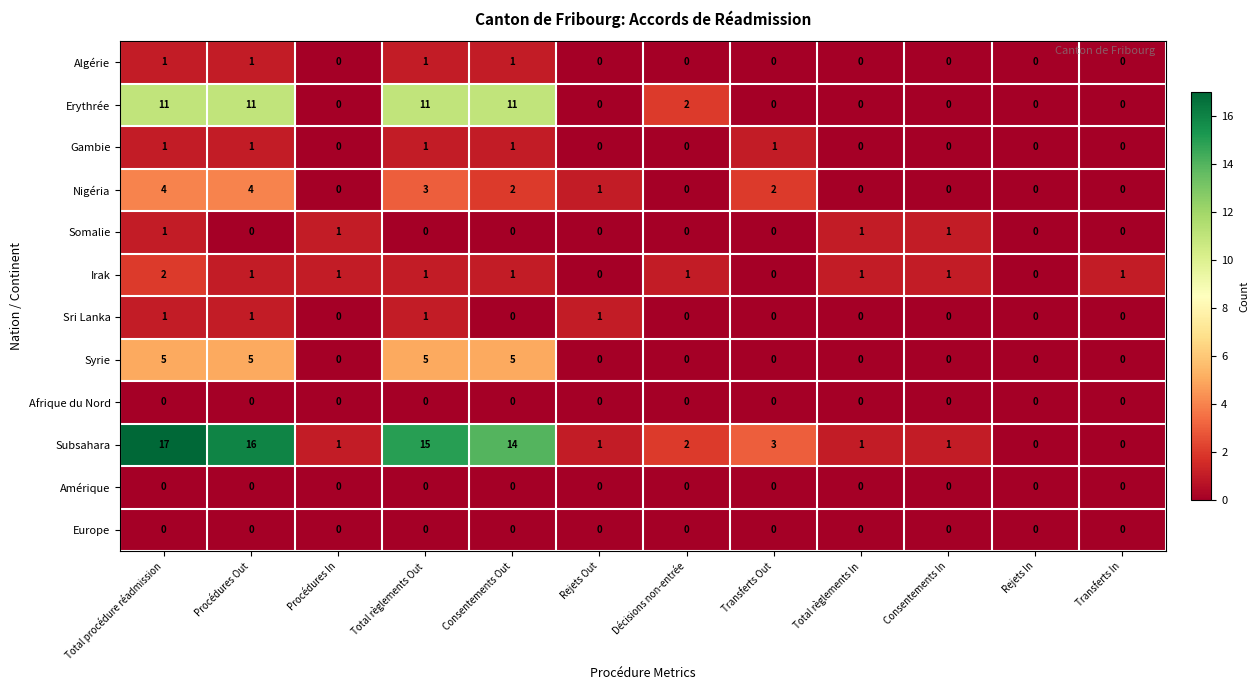

True or false: Europe has a value of 0 at Décisions non-entrée.

True